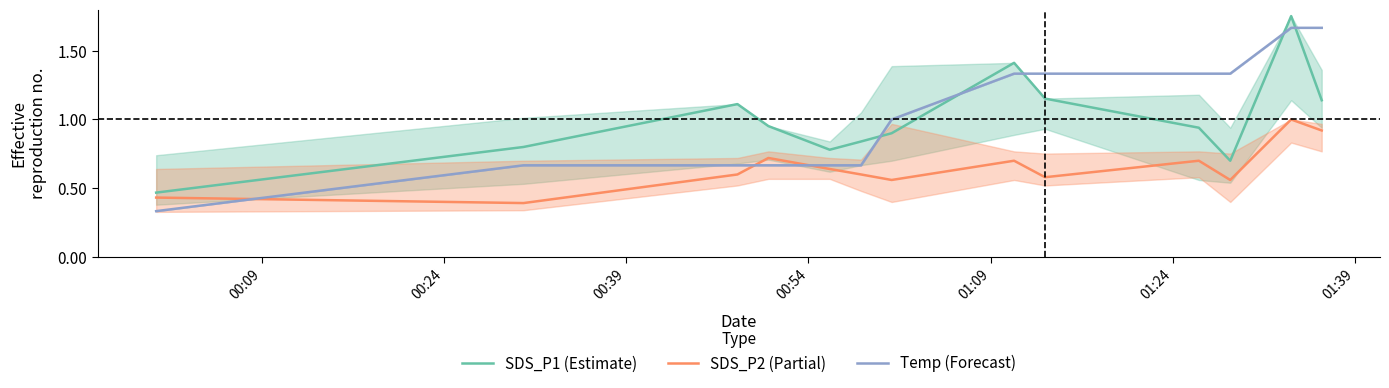

After their last crossing, which series has the higher values: Temp (Forecast) or SDS_P1 (Estimate)?

Temp (Forecast)